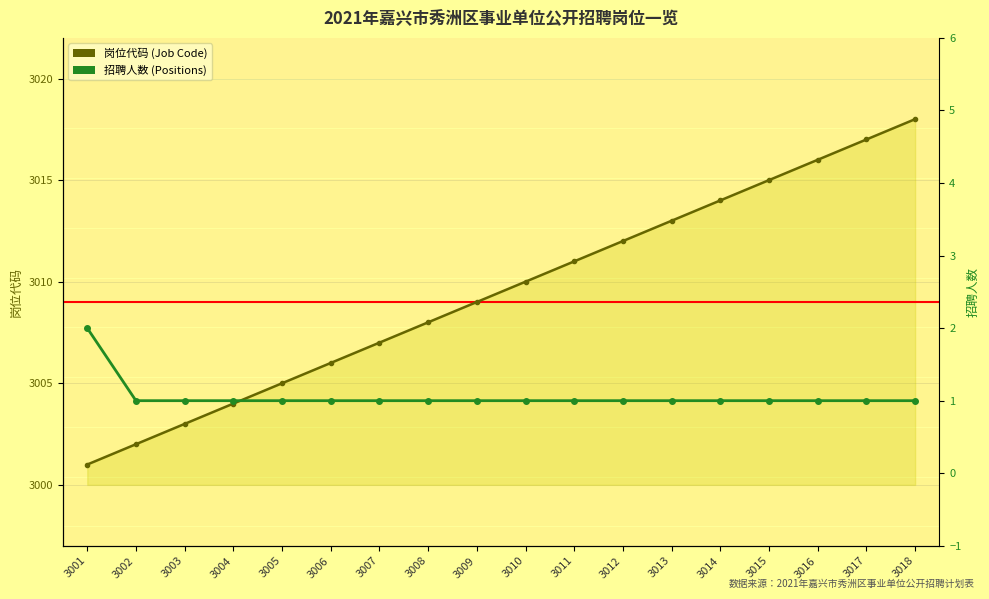

What is the value of the 招聘人数 (Positions) point at the 11th from the left?

1